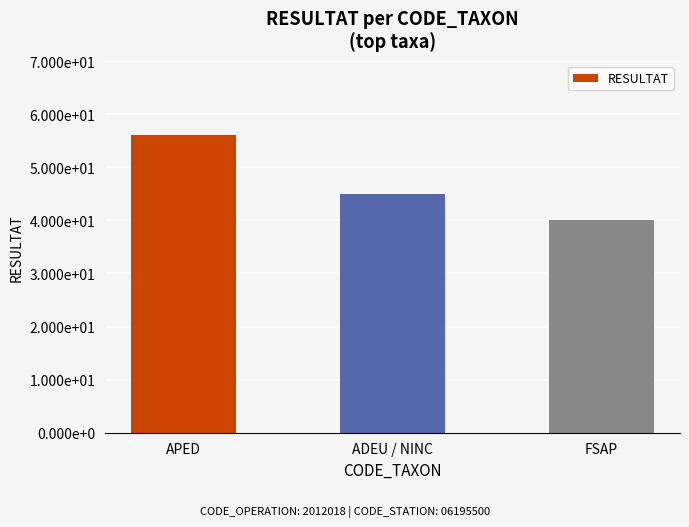

Are the bars horizontal?

No